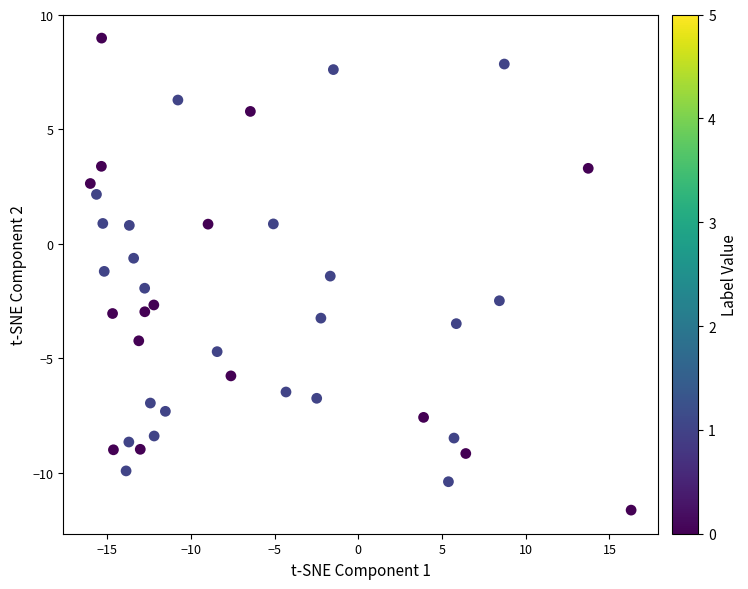

How many data points are displayed?

40